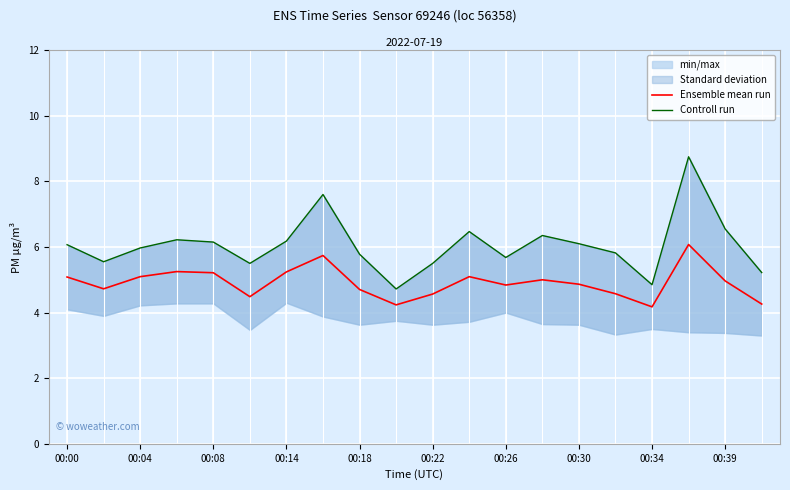

True or false: Controll run and Ensemble mean run intersect in this chart.

False